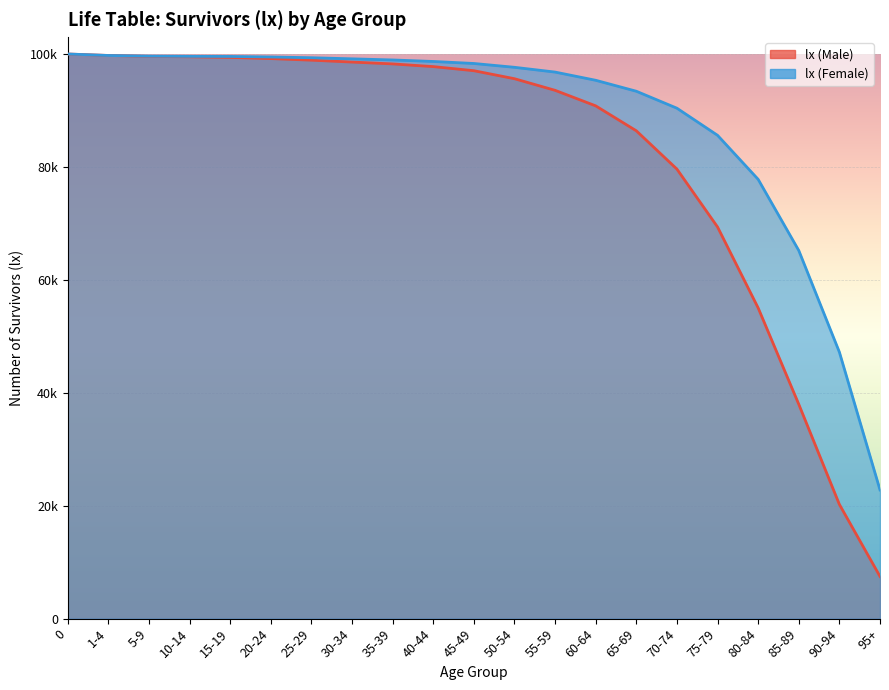

What is the difference between the maximum and minimum values in the lx (Male) series?

92531